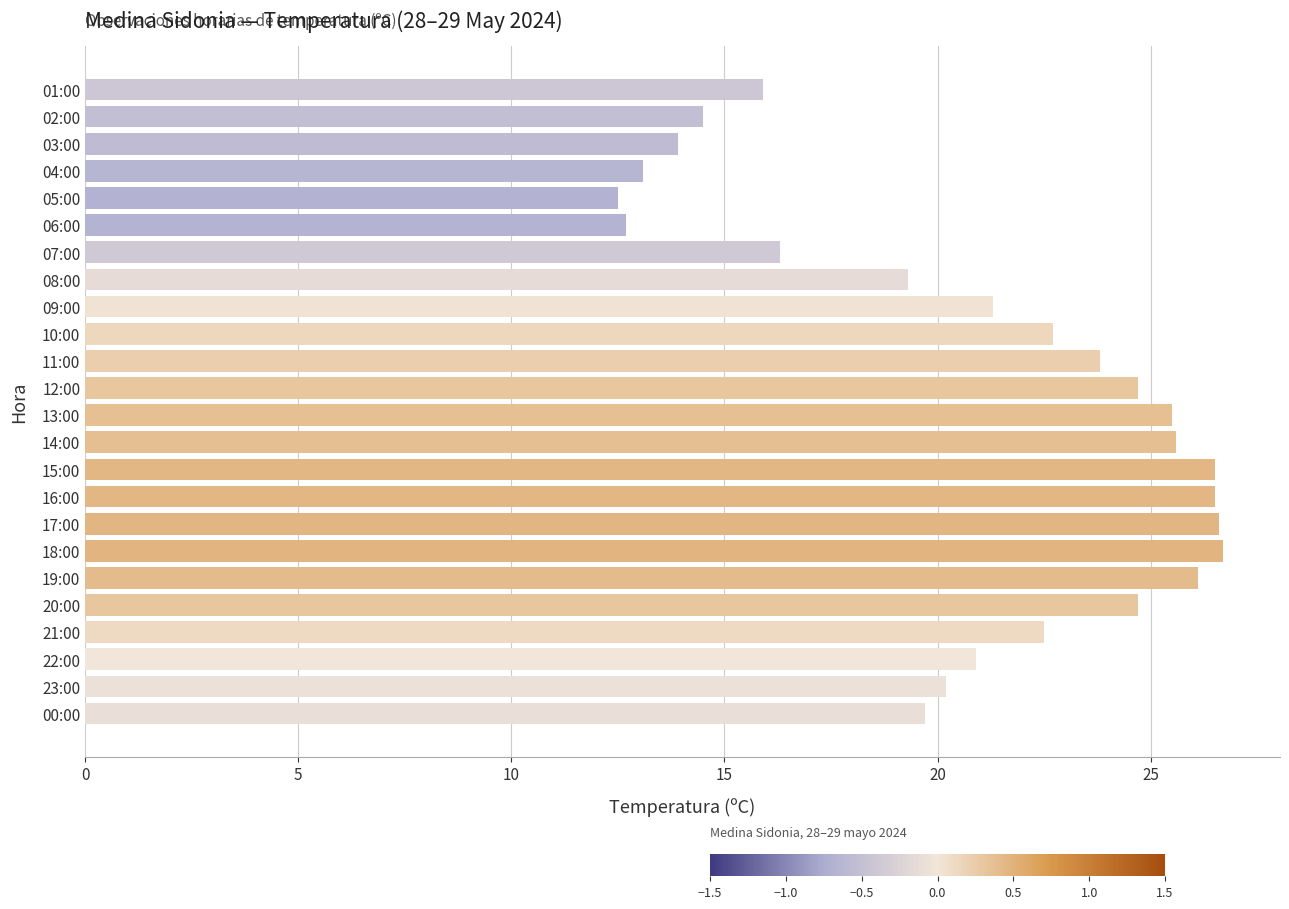

What is the sum of all values?

502.2